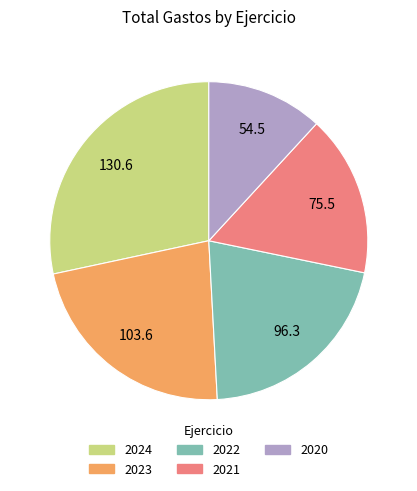

Which category has the biggest portion of the pie?

2024